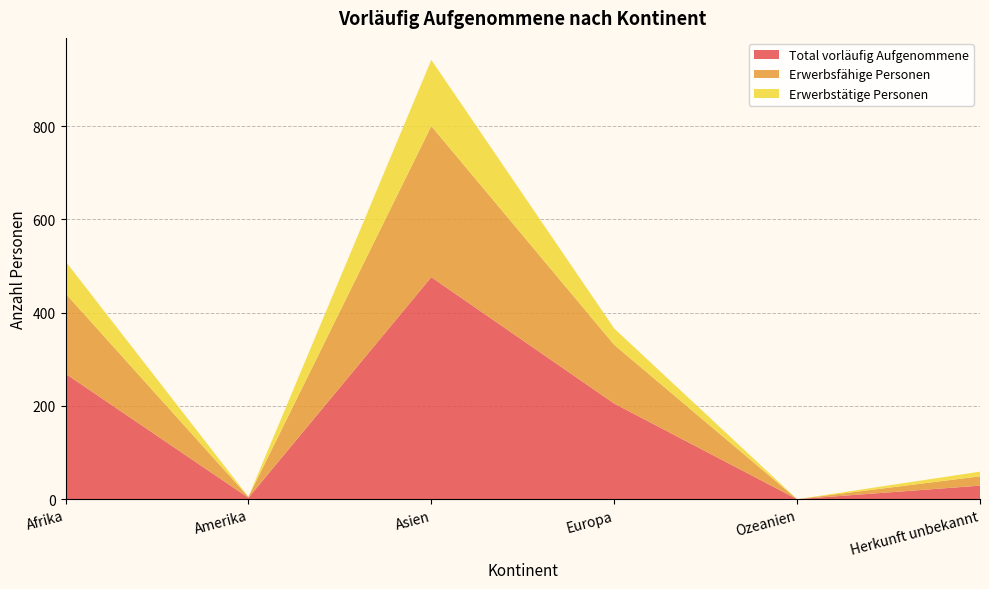

Reading left to right, extract all data points from this chart.

Total vorläufig Aufgenommene: 269	3	476	205	0	29
Erwerbsfähige Personen: 172	2	324	126	0	20
Erwerbstätige Personen: 69	0	142	35	0	10